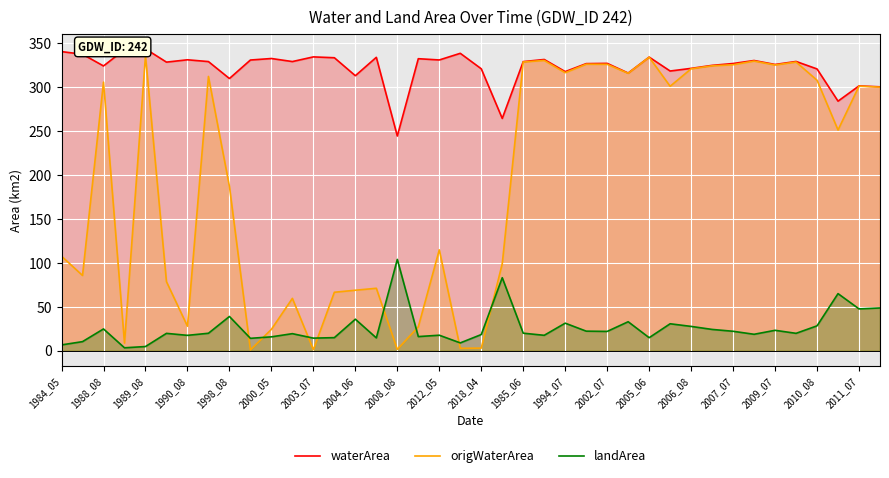

True or false: waterArea and landArea cross at least once.

False